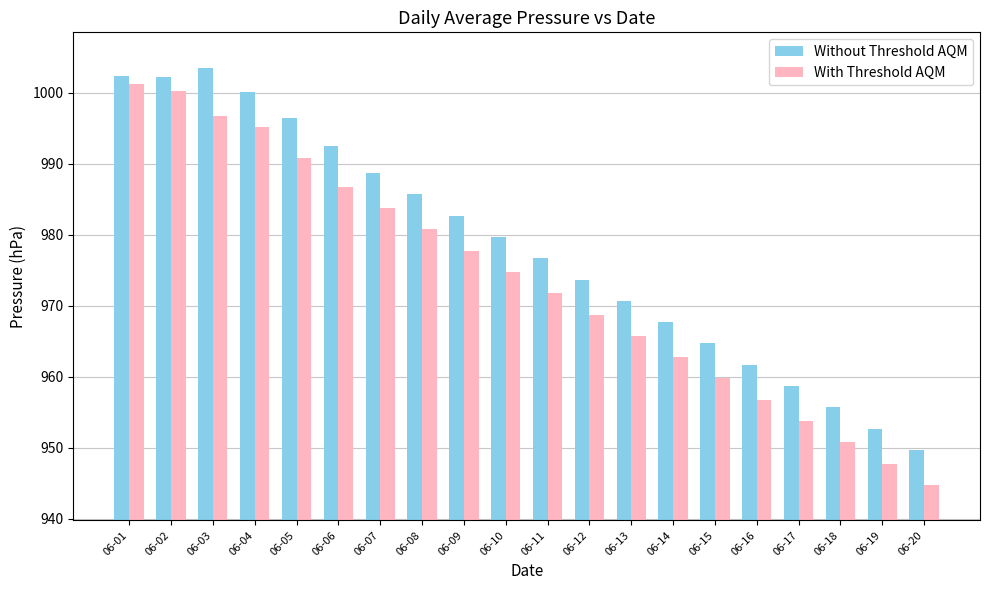

What value does the Without Threshold AQM series have at 06-04?

1000.1